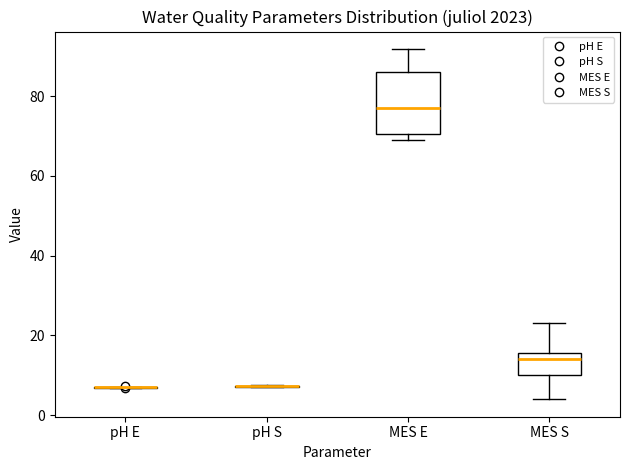

Reading left to right, transcribe this box plot: for each box, give where its median line is, the range the box spans, and where its two whiskers end, as read against the y-axis. The values are not printed on the chart, so give them approximately, as read against the axis.

pH E: box collapsed to a line at 6, whiskers 6 to 8
pH S: box collapsed to a line at 8, whiskers 8 to 8
MES E: median 78, box 70 to 86, whiskers 70 (just below the box's lower edge) to 92
MES S: median 14, box 10 to 16, whiskers 4 to 24